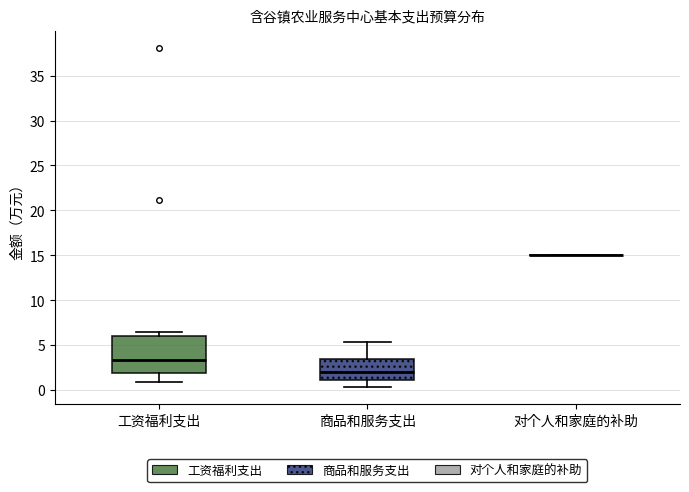

Comparing the boxes themselves (not the whiskers), which one is the tallest?

工资福利支出